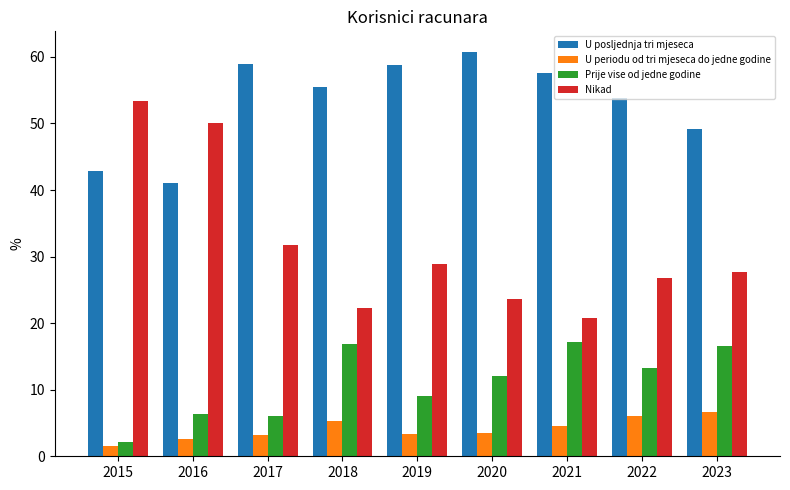

Which series has the largest range (max minus min)?

Nikad